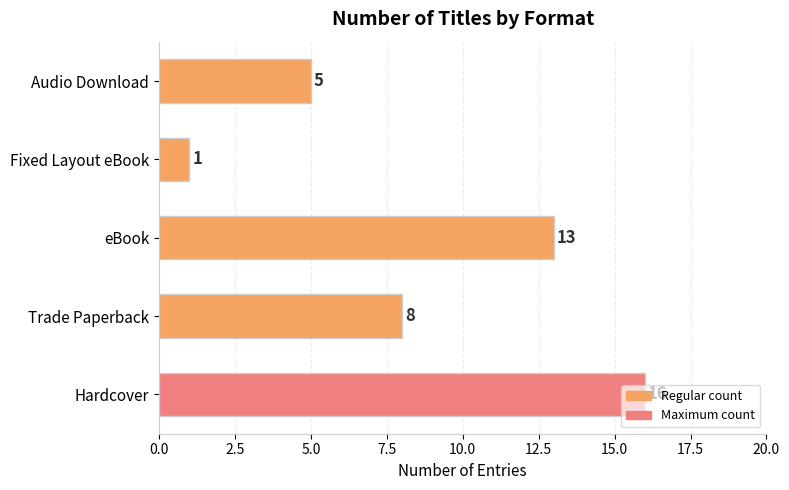

Between Fixed Layout eBook and Hardcover, which is larger?

Hardcover